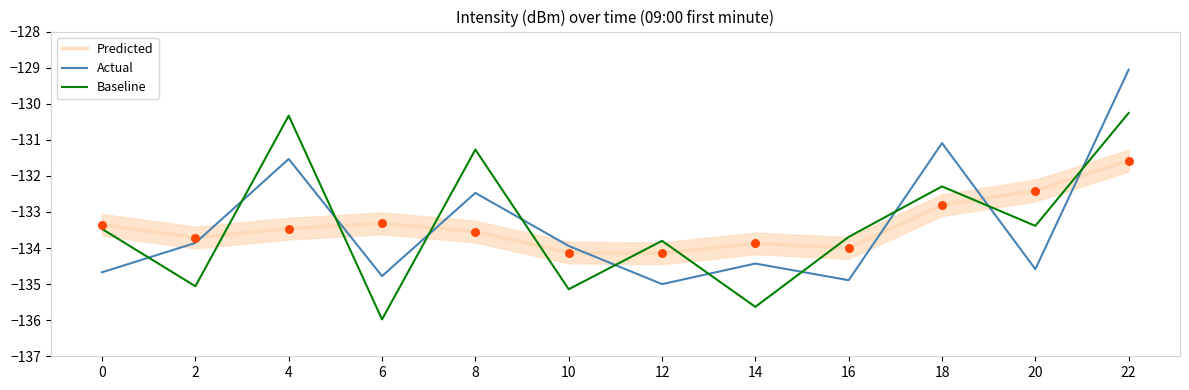

Which series contains the highest Y value?

Actual